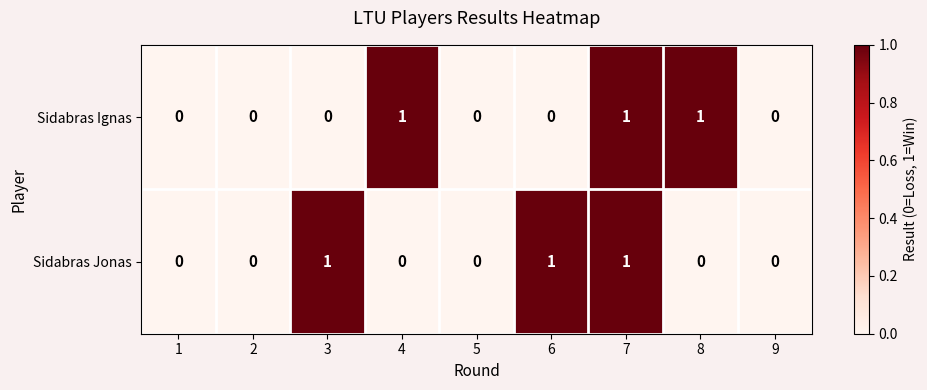

Reading left to right, what are all the values shown in this chart?

Sidabras Ignas: 0	0	0	1	0	0	1	1	0
Sidabras Jonas: 0	0	1	0	0	1	1	0	0